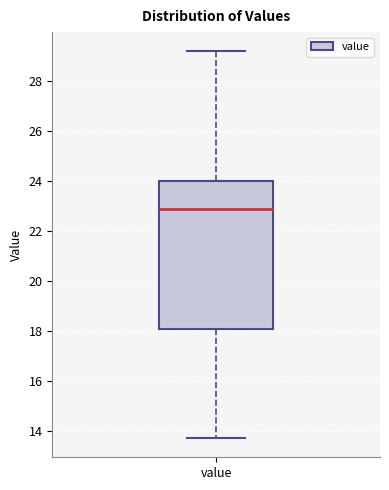

Where does the upper whisker of the box for value end on the y-axis? The values are not printed on the chart, so give them approximately, as read against the axis.

29.2